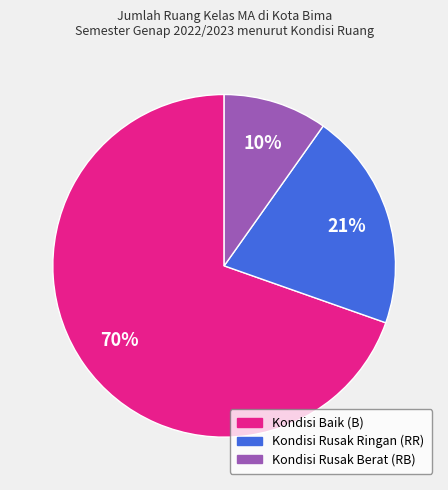

Rank the categories by value from highest to lowest.

Kondisi Baik (B), Kondisi Rusak Ringan (RR), Kondisi Rusak Berat (RB)